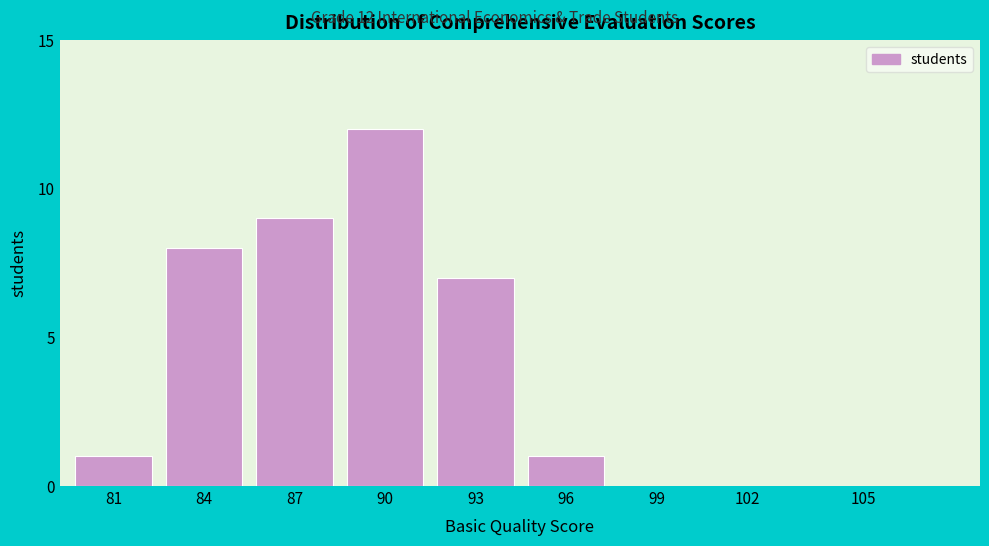

Reading right to left, extract all data points from this chart.

105=0	102=0	99=0	96=1	93=7	90=12	87=9	84=8	81=1